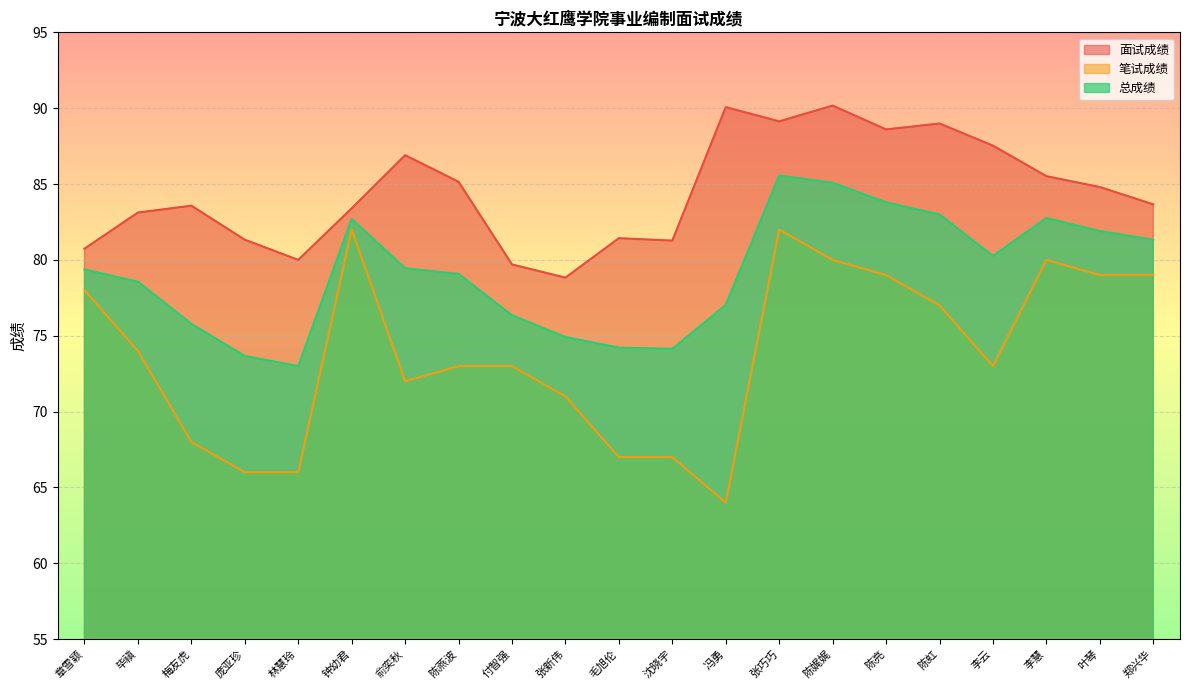

True or false: 面试成绩 and 总成绩 intersect in this chart.

False